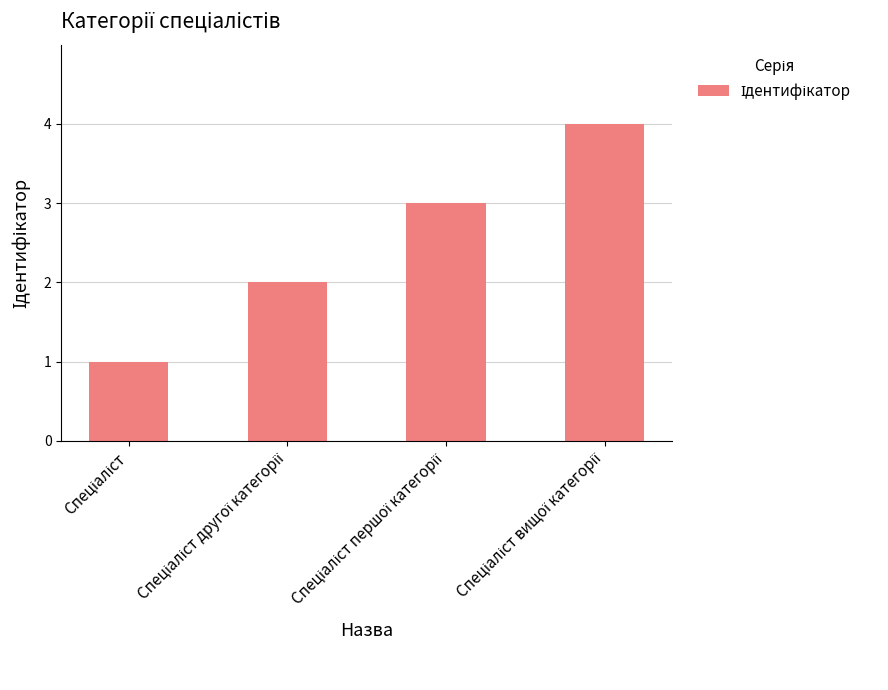

What is the difference between the maximum and minimum values?

3